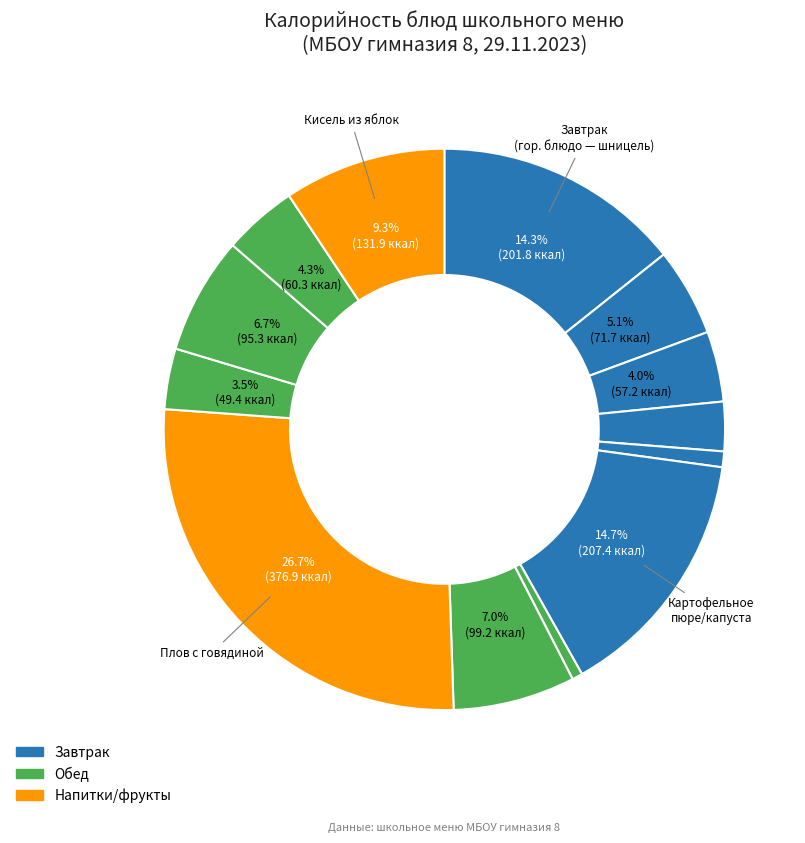

Which category has the biggest portion of the pie?

плов с говядиной